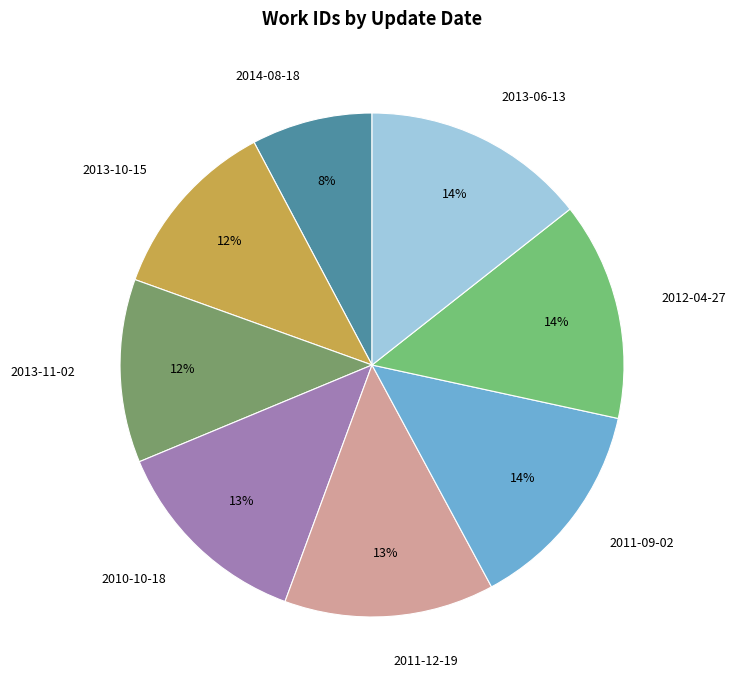

Count the number of slices in the pie.

8